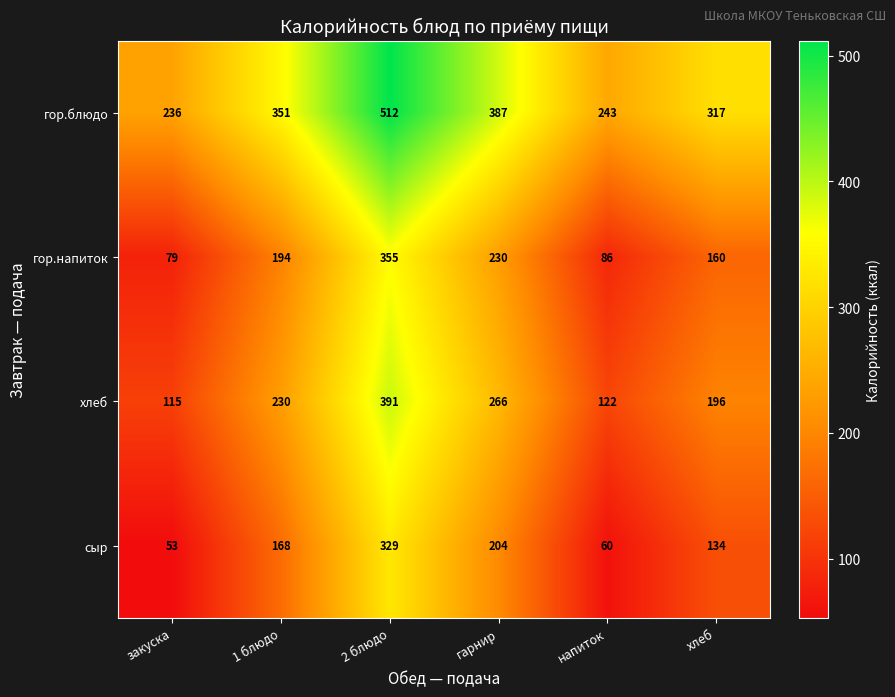

What is the lowest value of the гор.блюдо series?

236